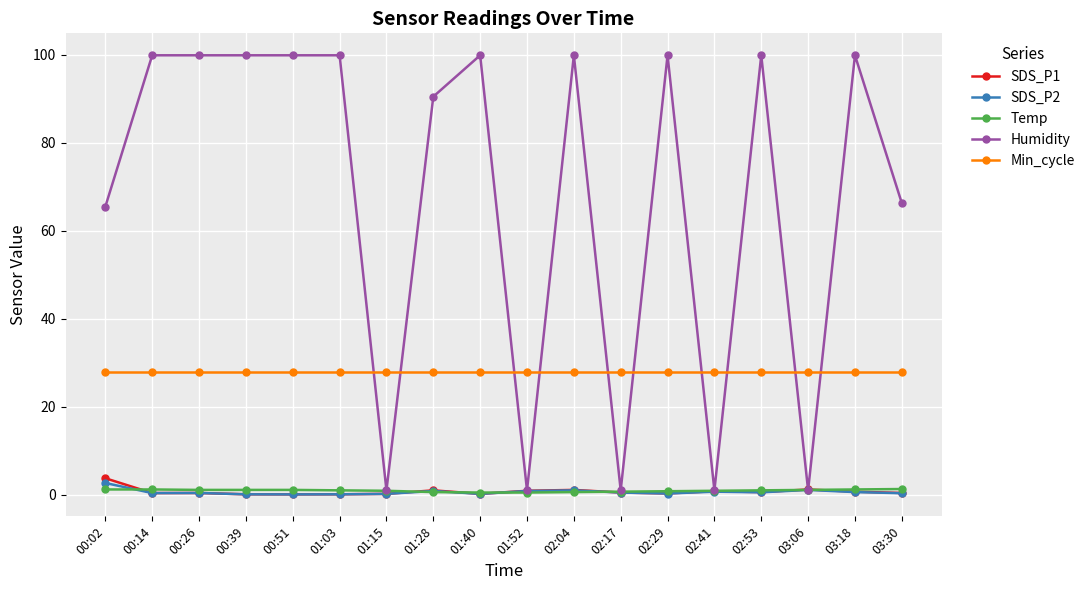

At how many categories does at least one series exceed 23?

18